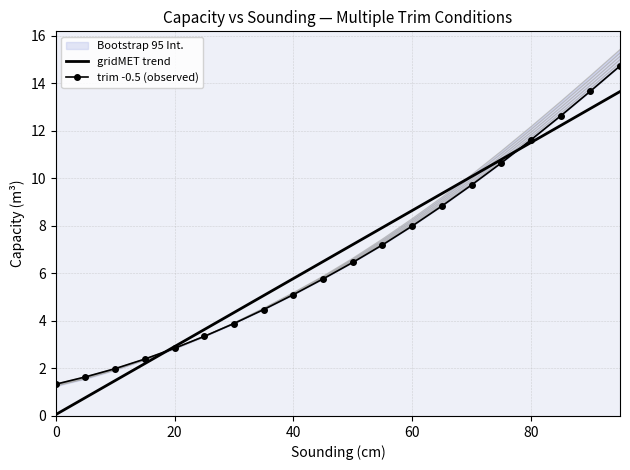

Which series has the largest total across all categories?

gridMET trend